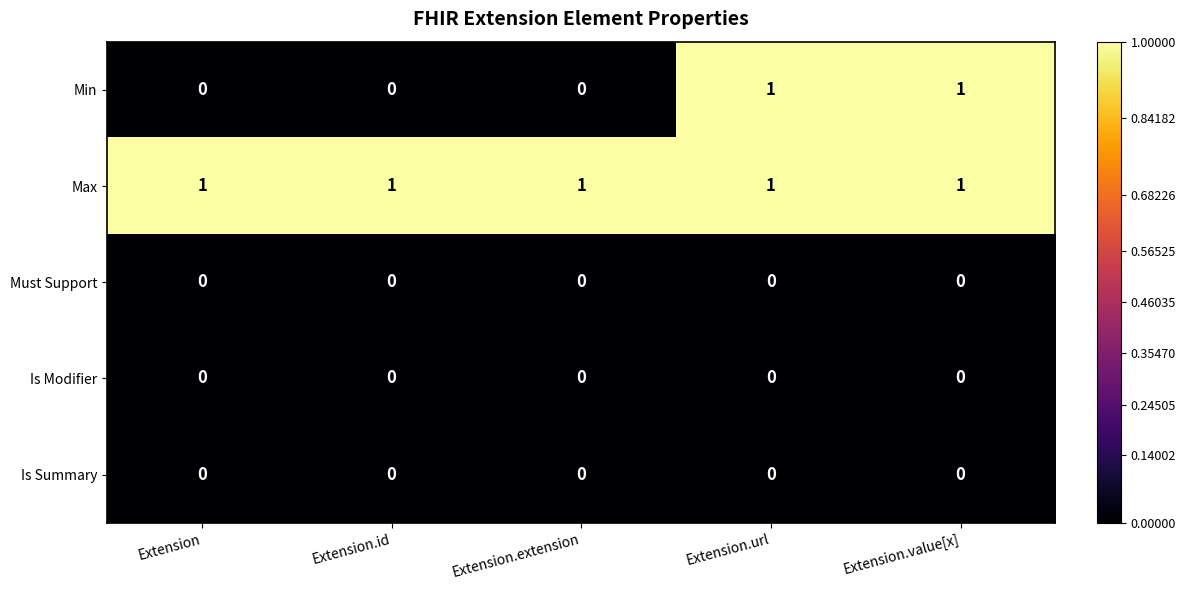

Which series has the widest spread of values?

Min